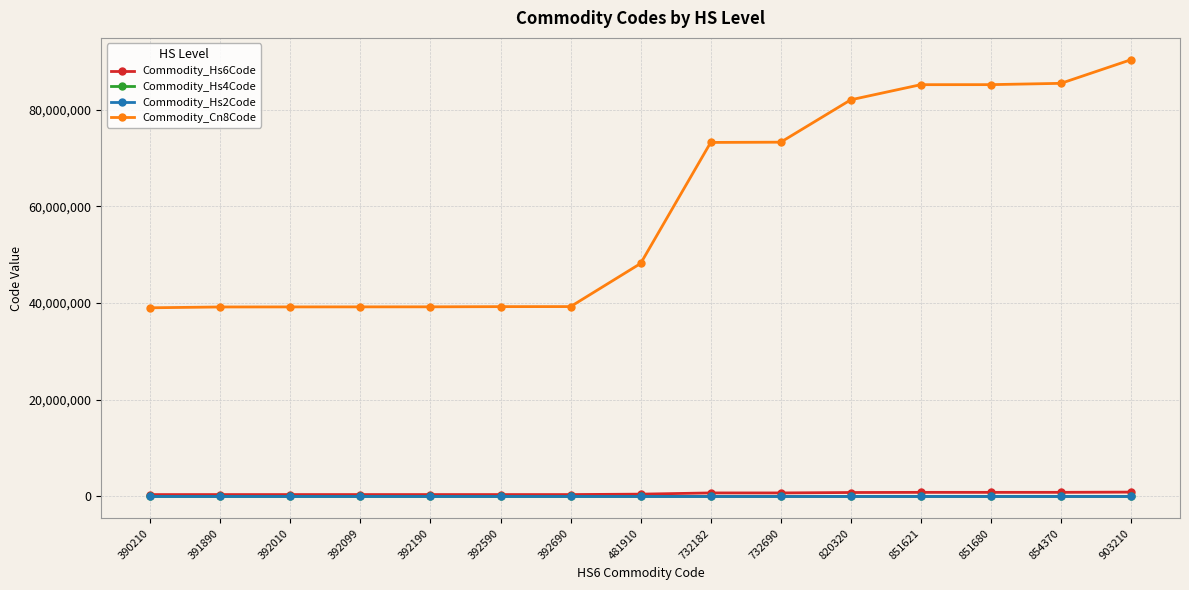

True or false: Commodity_Hs4Code and Commodity_Cn8Code cross at least once.

False